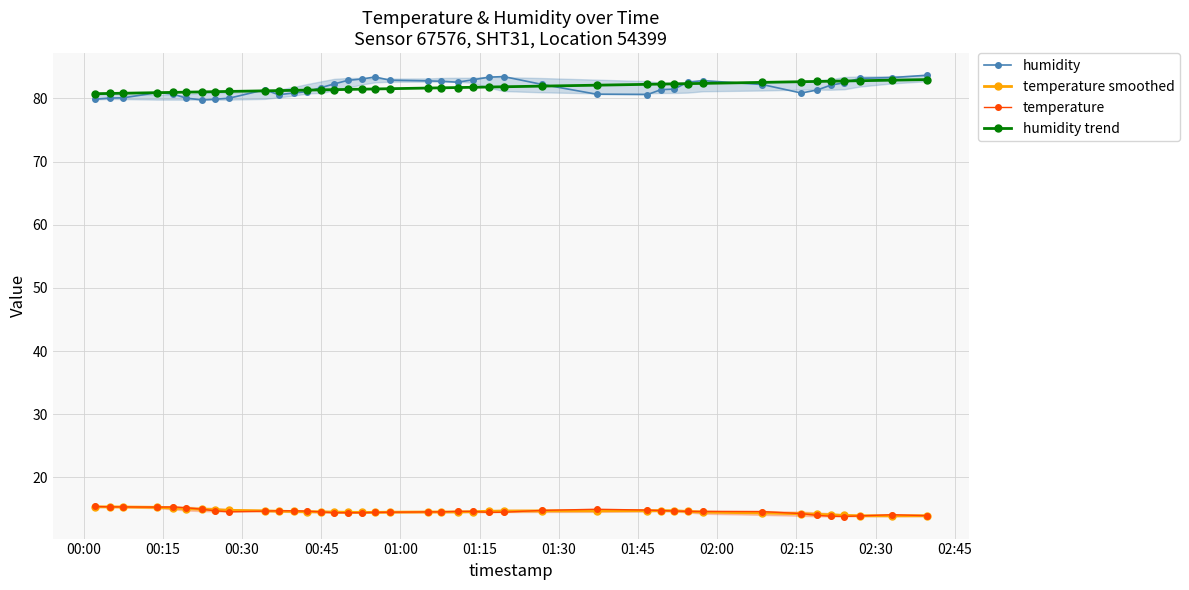

What is the lowest value of the temperature smoothed series?

13.9